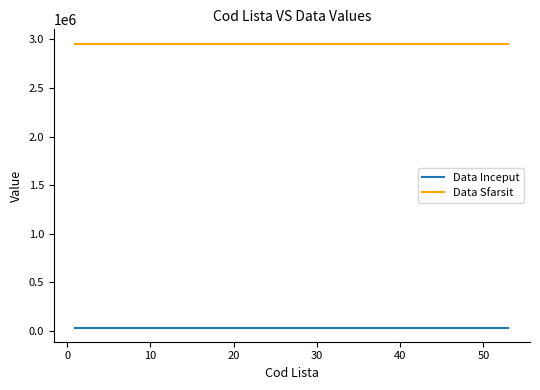

True or false: Data Inceput and Data Sfarsit cross at least once.

False